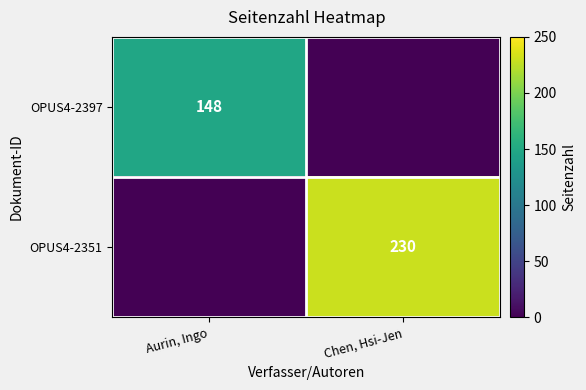

The value of OPUS4-2397 at Aurin, Ingo is 148. True or false?

True